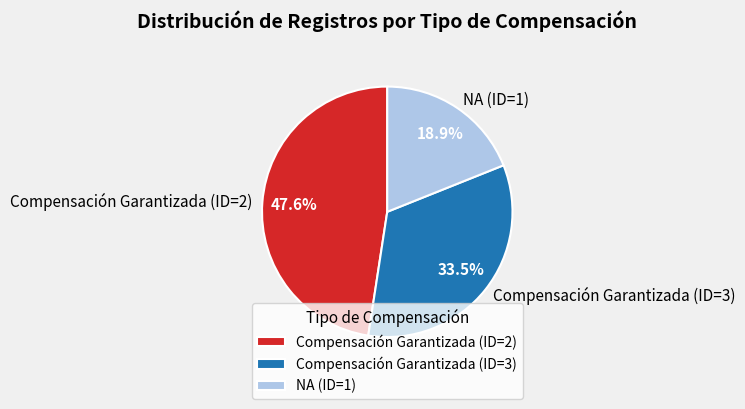

What percentage is NOT represented by Compensación Garantizada (ID=2)?

52.4%